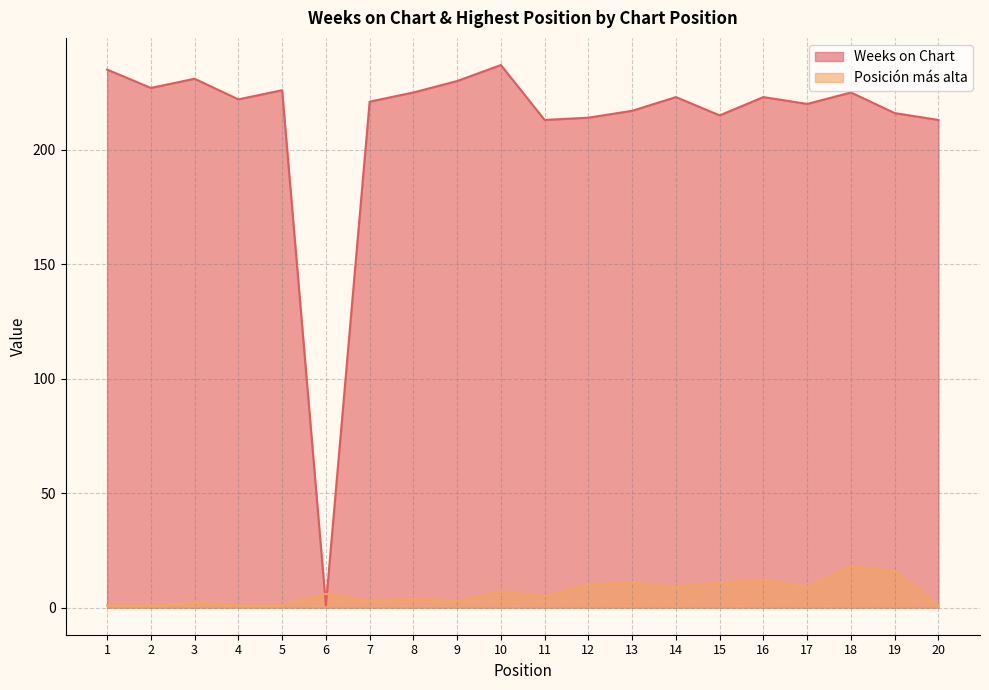

Where is Weeks on Chart nearest to the value 119?

11